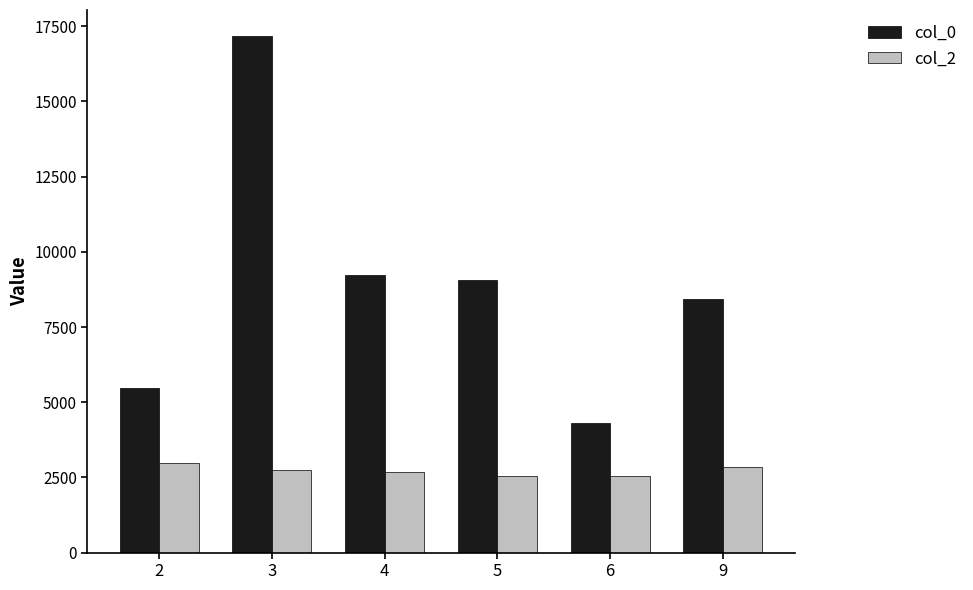

What are all the series names shown in the legend?

col_0, col_2